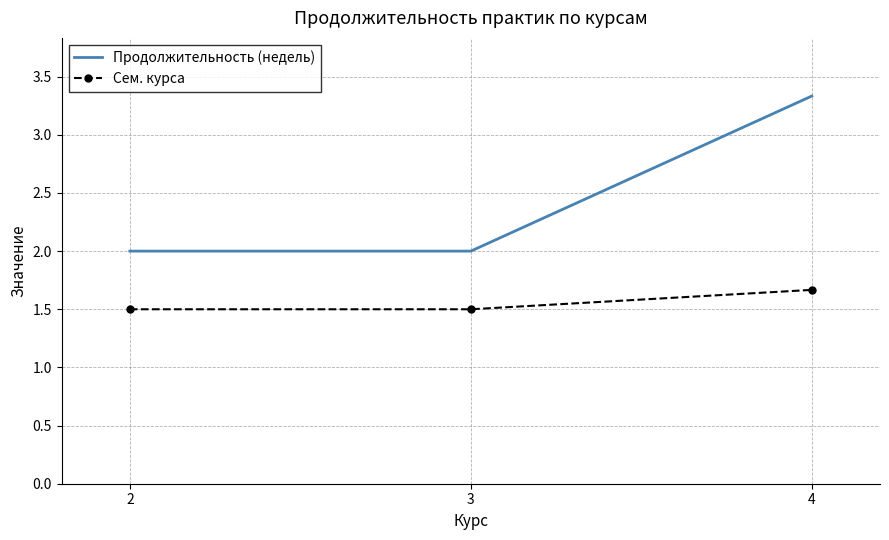

Read the Сем. курса value at 4.

1.7